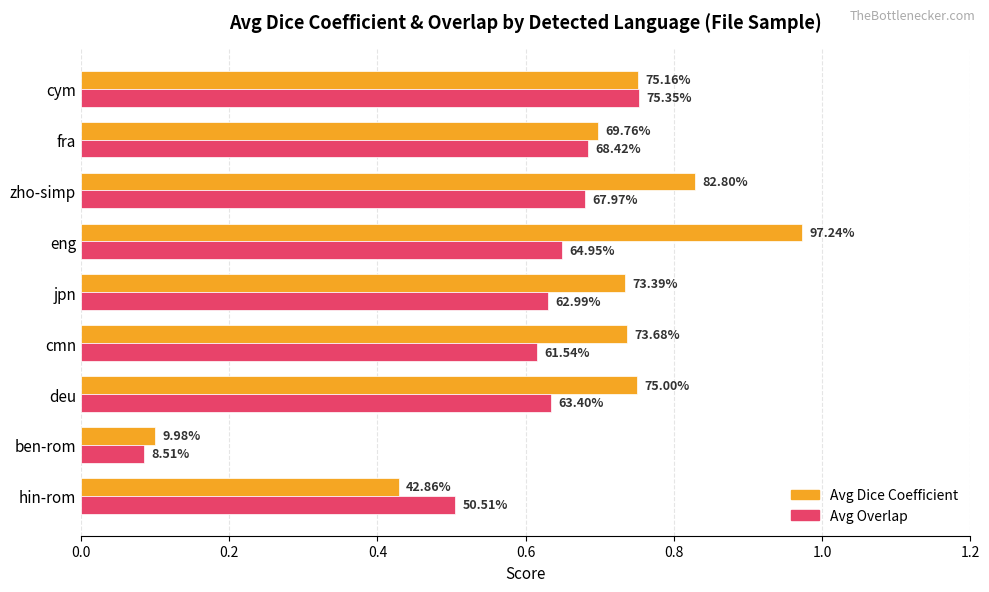

What are all the series names shown in the legend?

Avg Dice Coefficient, Avg Overlap